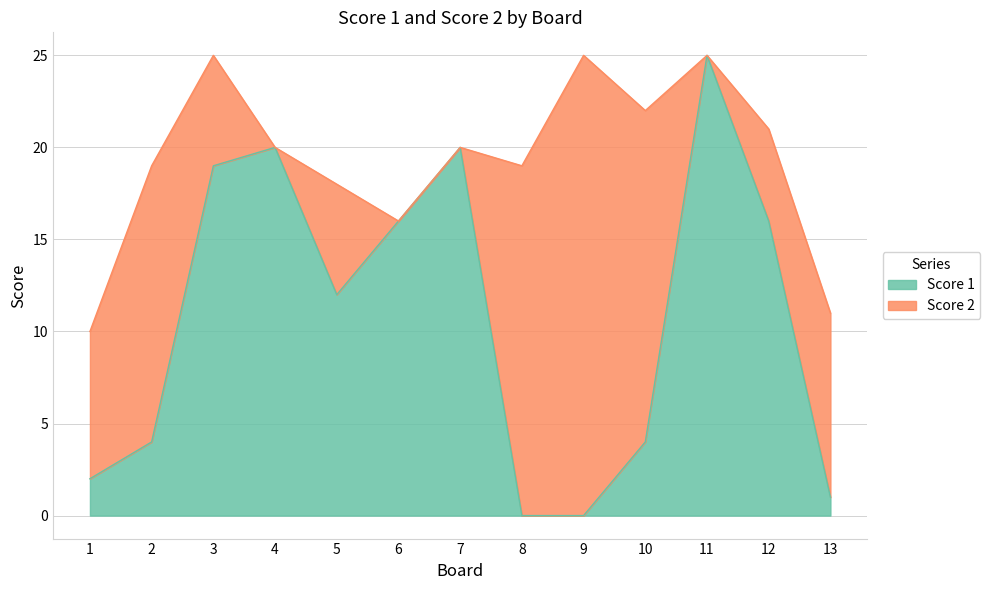

Rank the categories by value from lowest to highest.

8, 9, 13, 1, 2, 10, 5, 6, 12, 3, 4, 7, 11